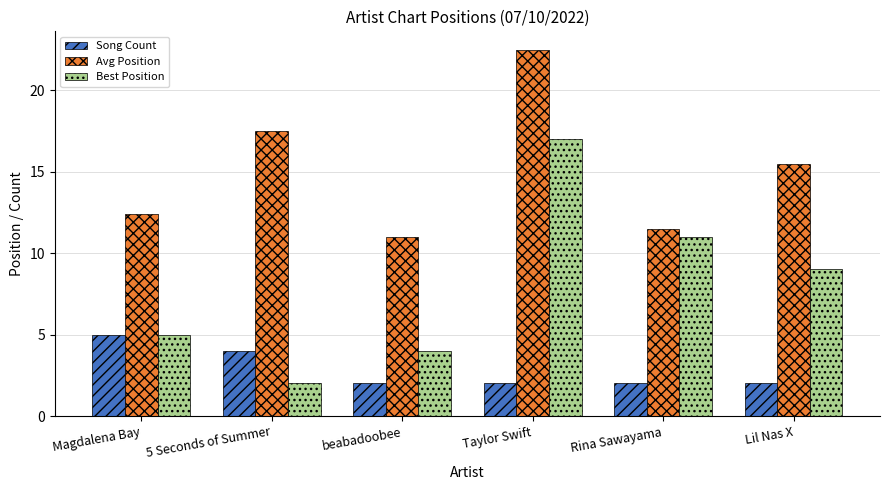

How many distinct data groups are displayed?

3